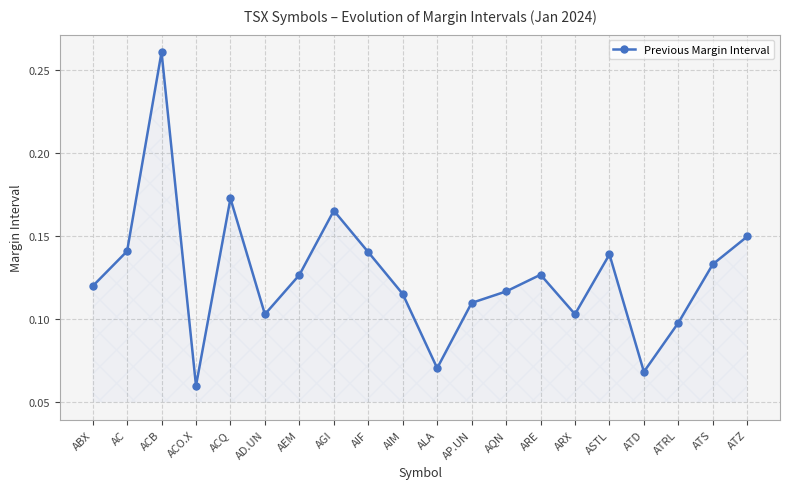

How many values are between 0 and 1?

20